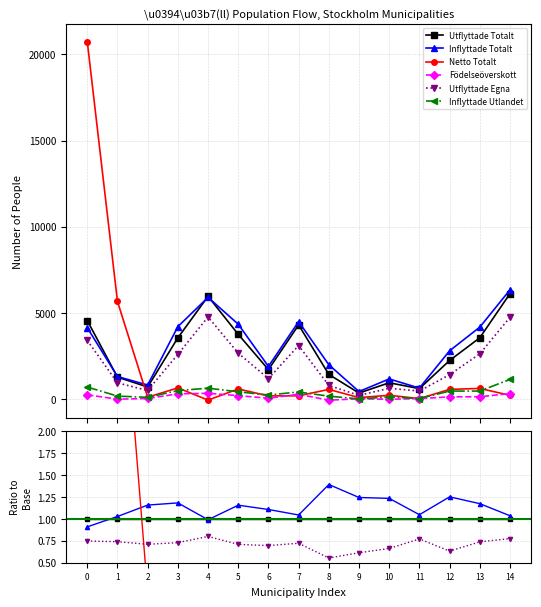

Is this an area chart (filled region under the line)?

No